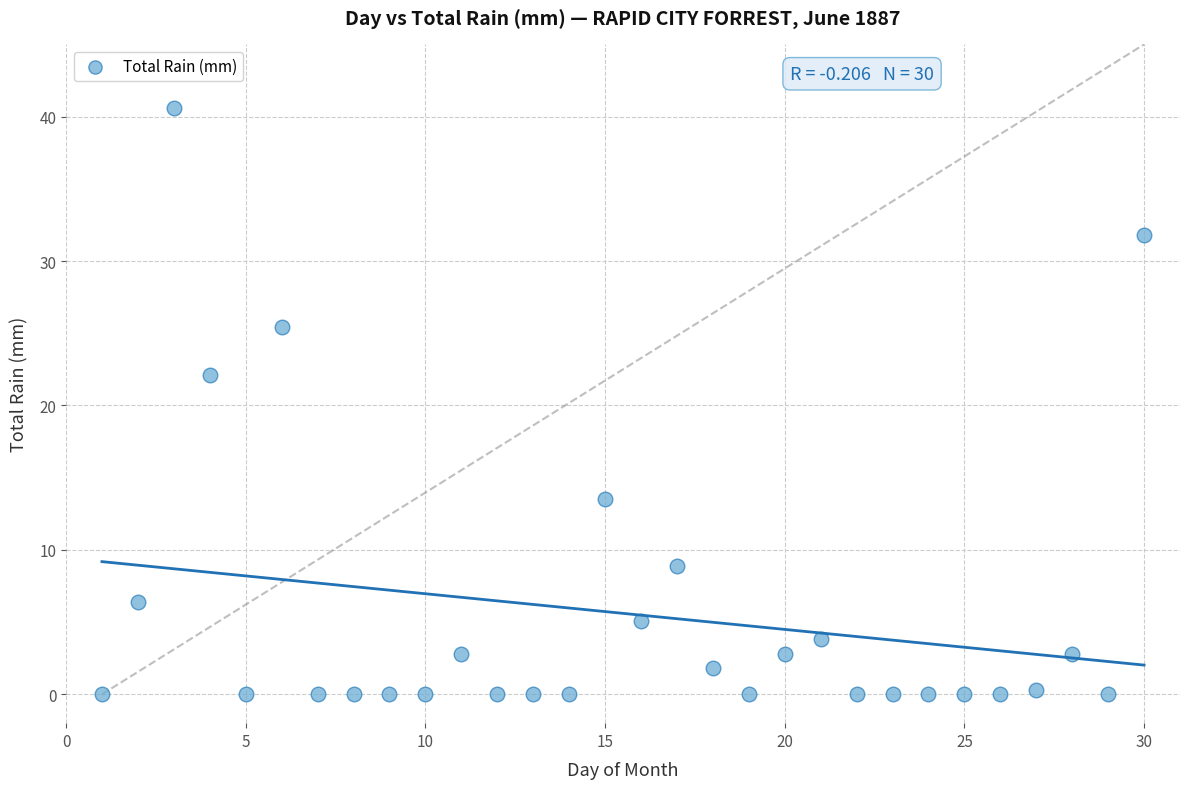

What is the range of Y values (max minus min)?

40.6